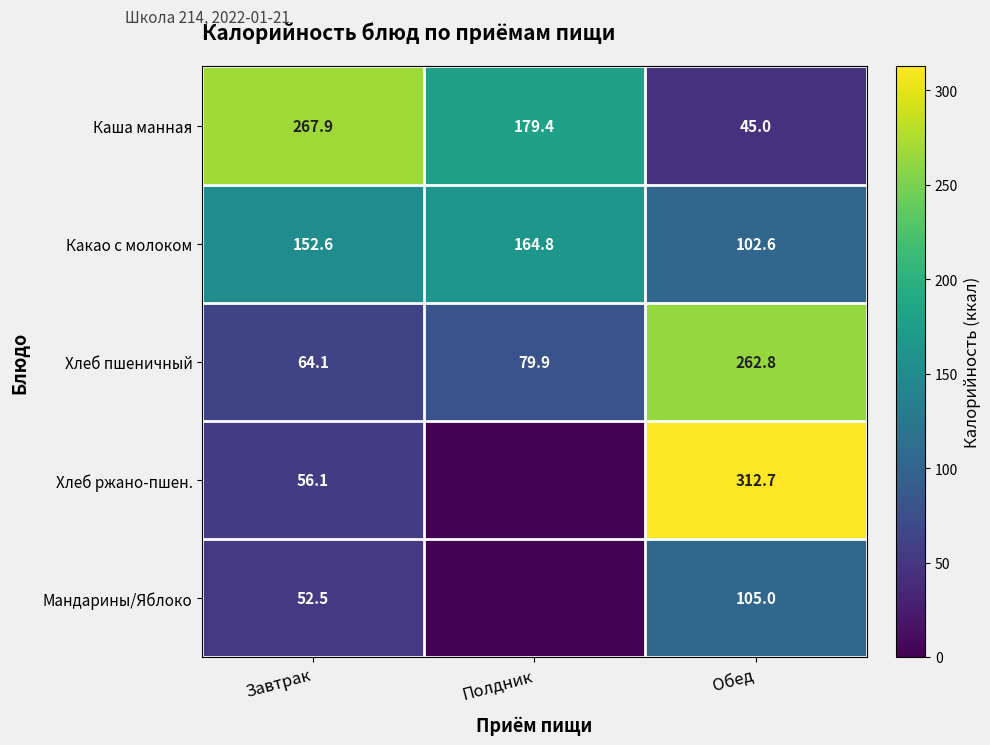

What is the difference between the highest and lowest values at Полдник?

179.4